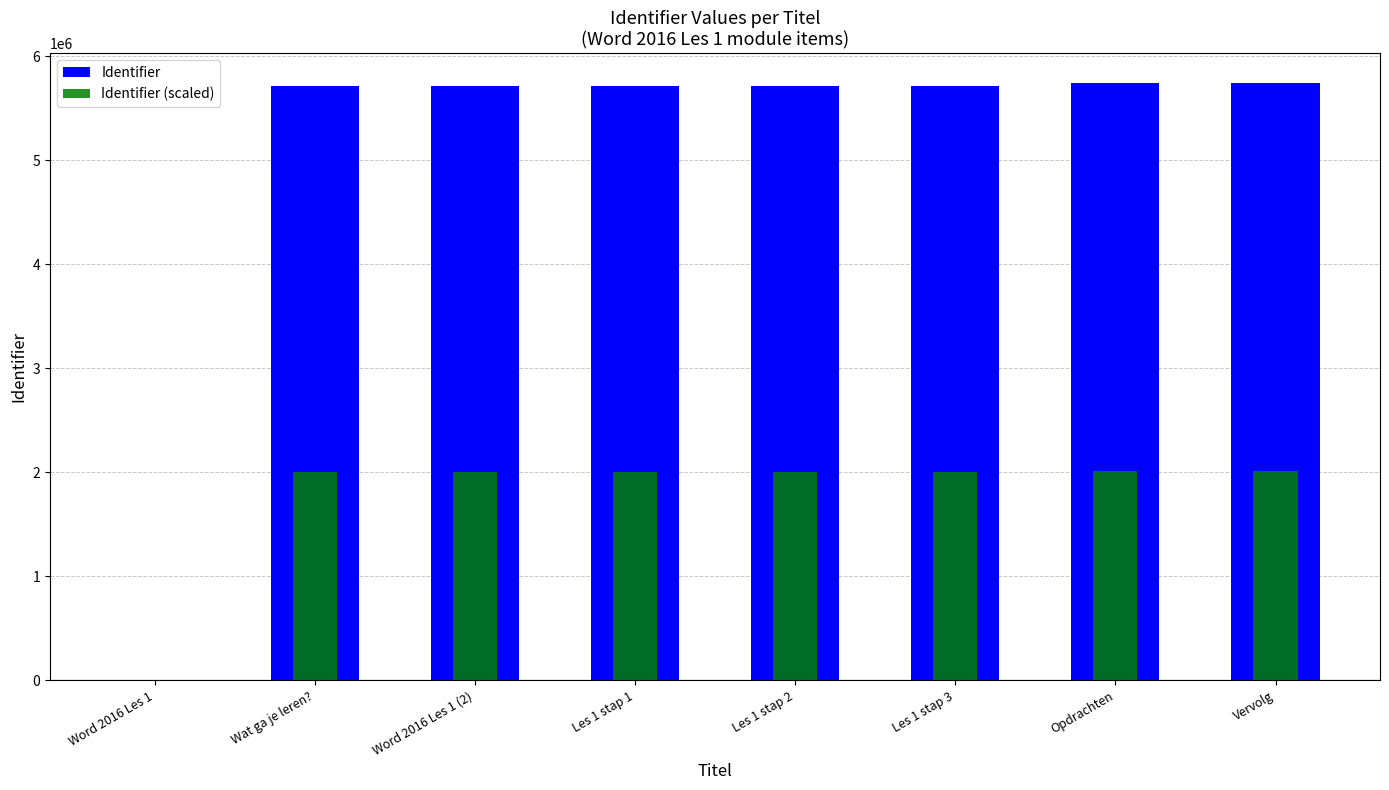

Between Vervolg and Les 1 stap 1, which is larger?

Vervolg